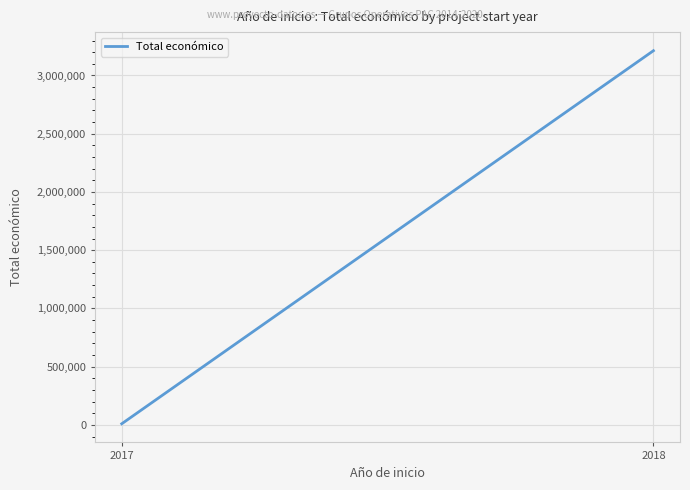

What is the value of the 1st point from the left?

9933.3